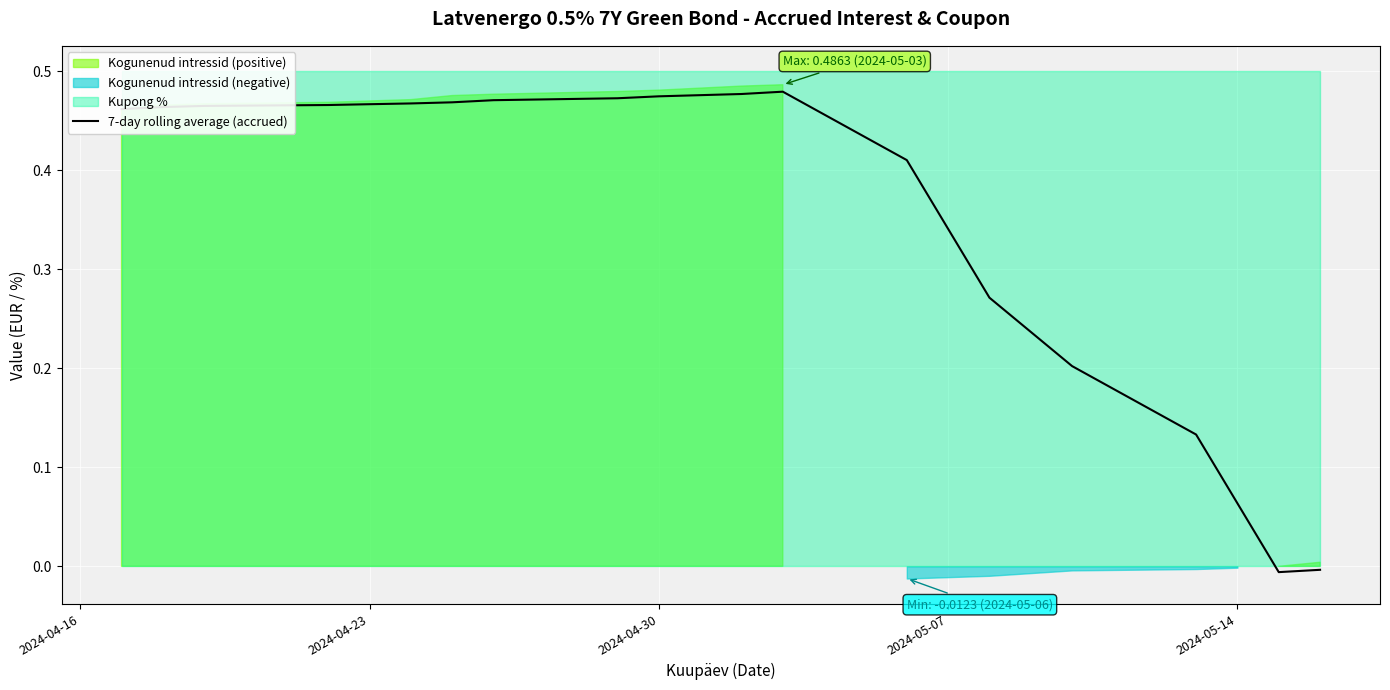

How many lines are shown in the chart?

1